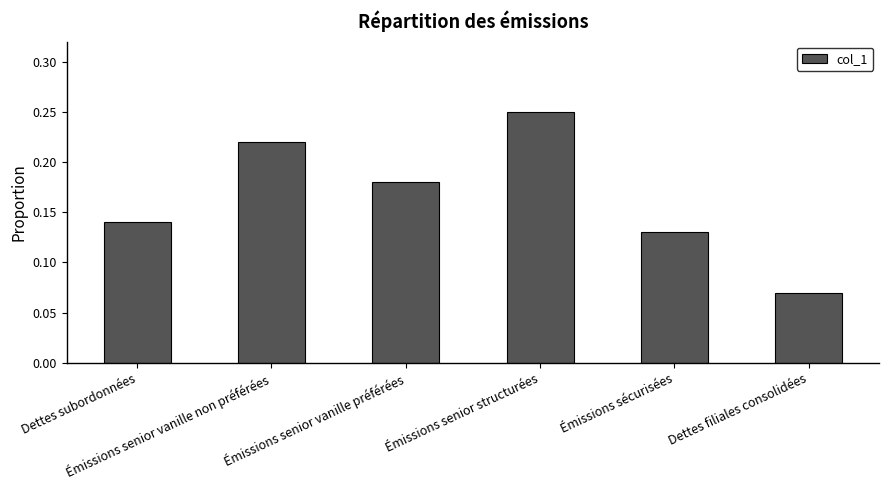

What is the sum of all values?

1.0